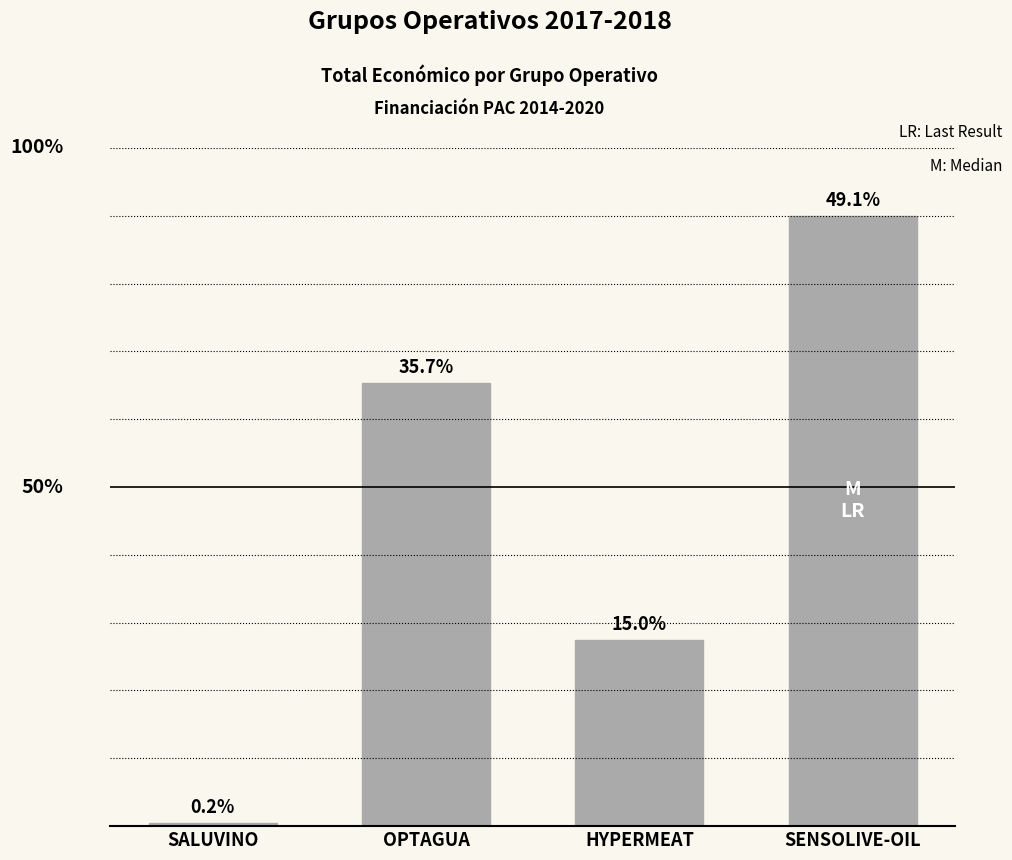

Are the bars grouped side by side (vs. stacked)?

No